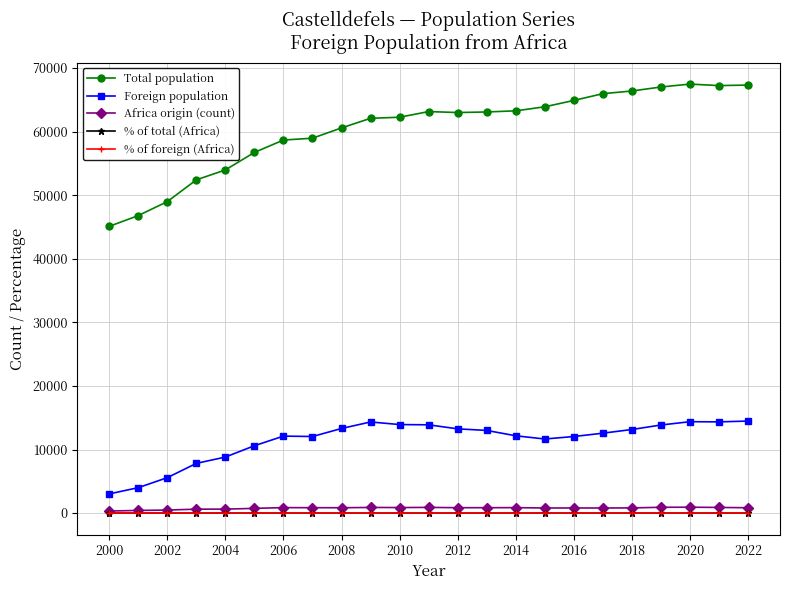

What is the value of the Foreign population point at the 9th from the left?

13307.0